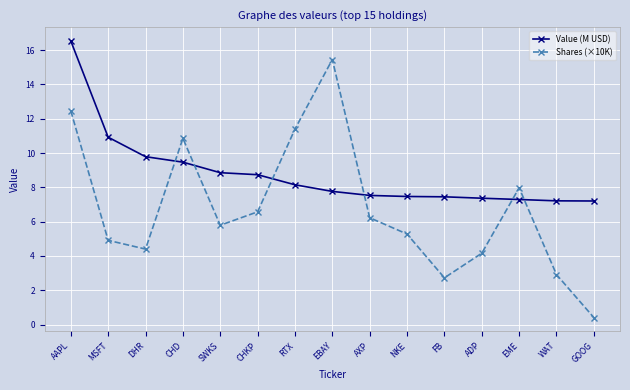

At ADP, list the series in order from largest to smallest.

Value (M USD), Shares (×10K)